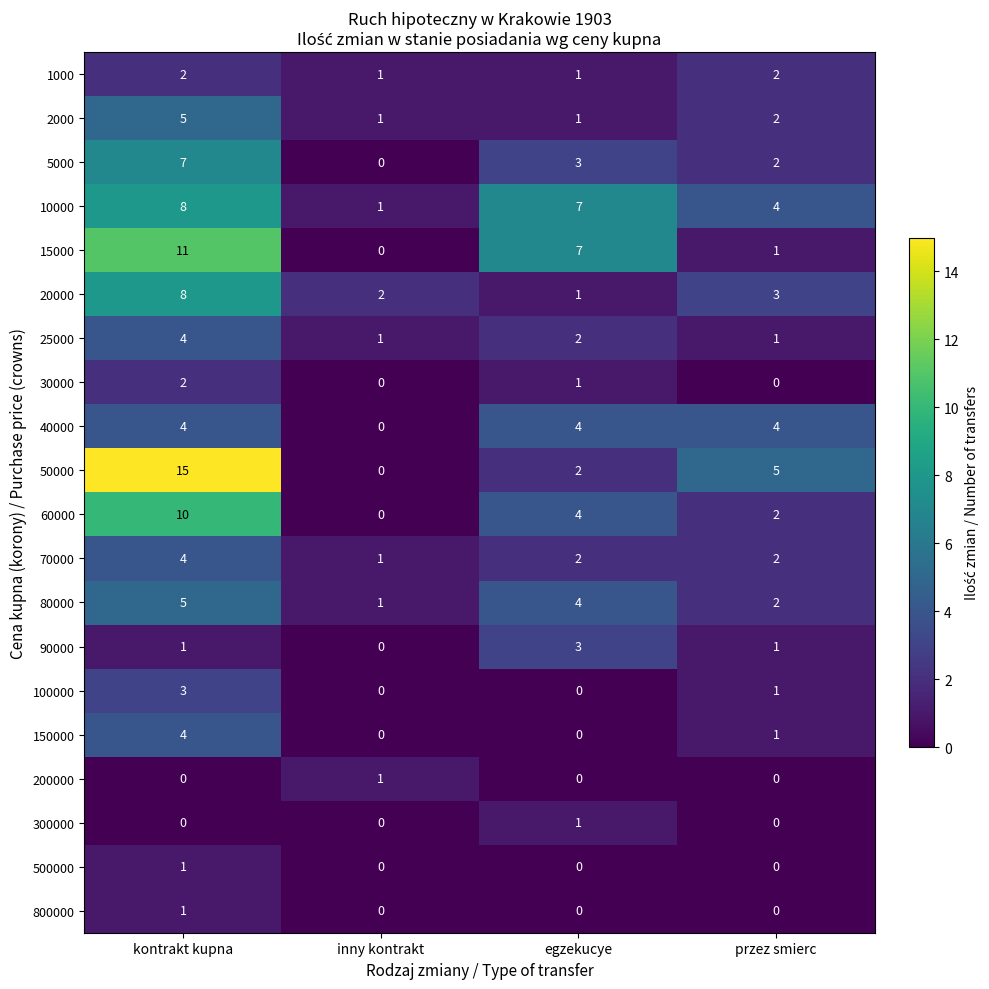

What is the sum of the 5000 values at kontrakt kupna and przez smierc?

9